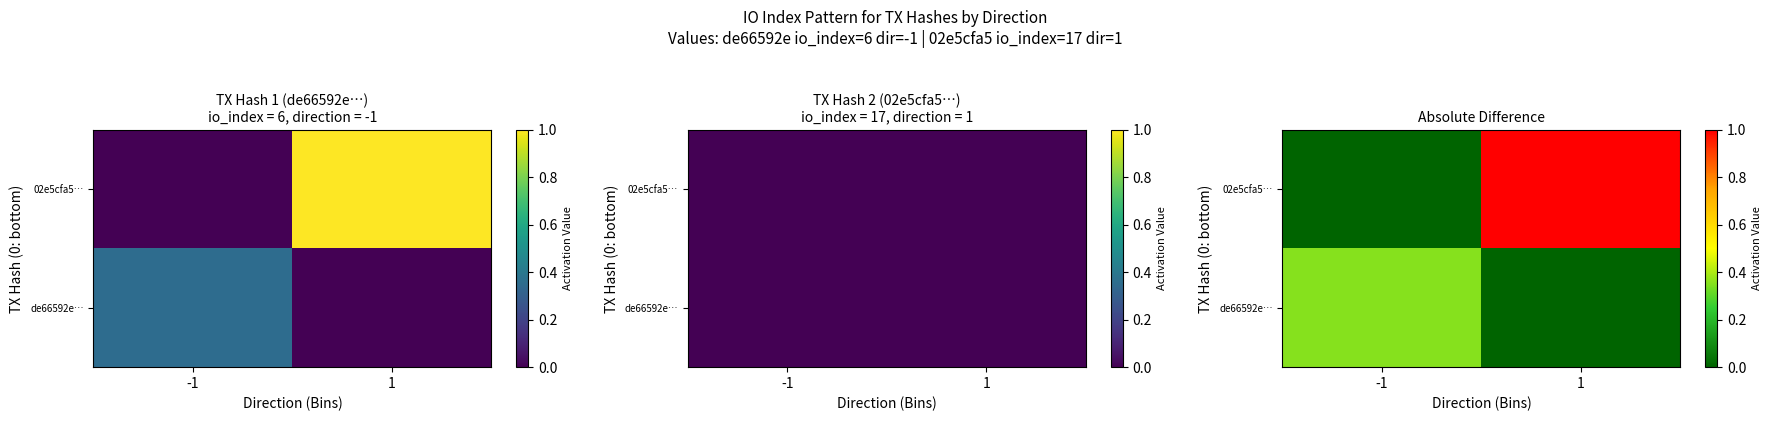

Which series has the largest total across all categories?

02e5cfa5…